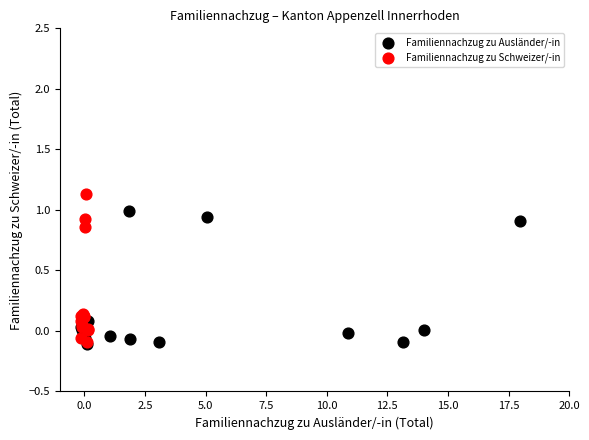

Which series reaches the maximum Y coordinate?

Familiennachzug zu Schweizer/-in